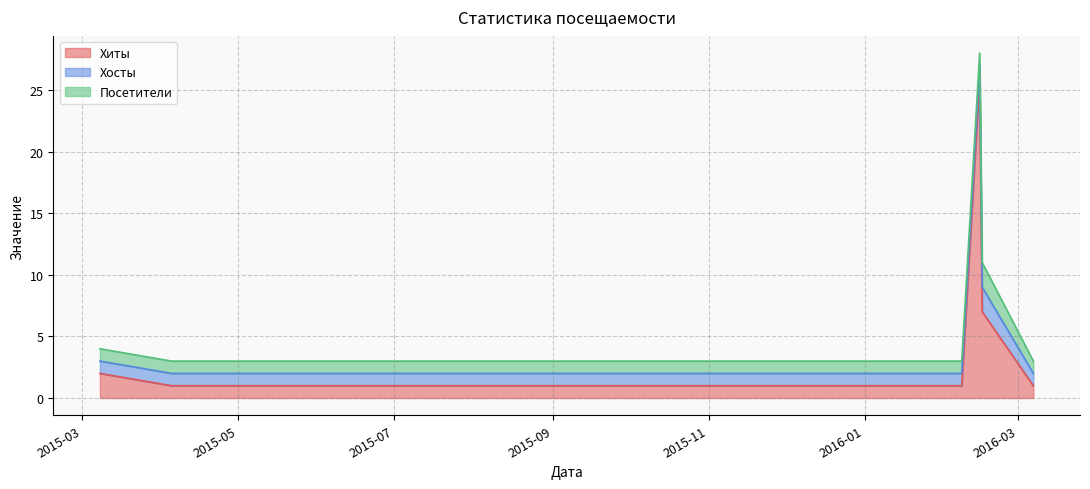

Is it true that Посетители equals 0 at 2015-11-16?

False